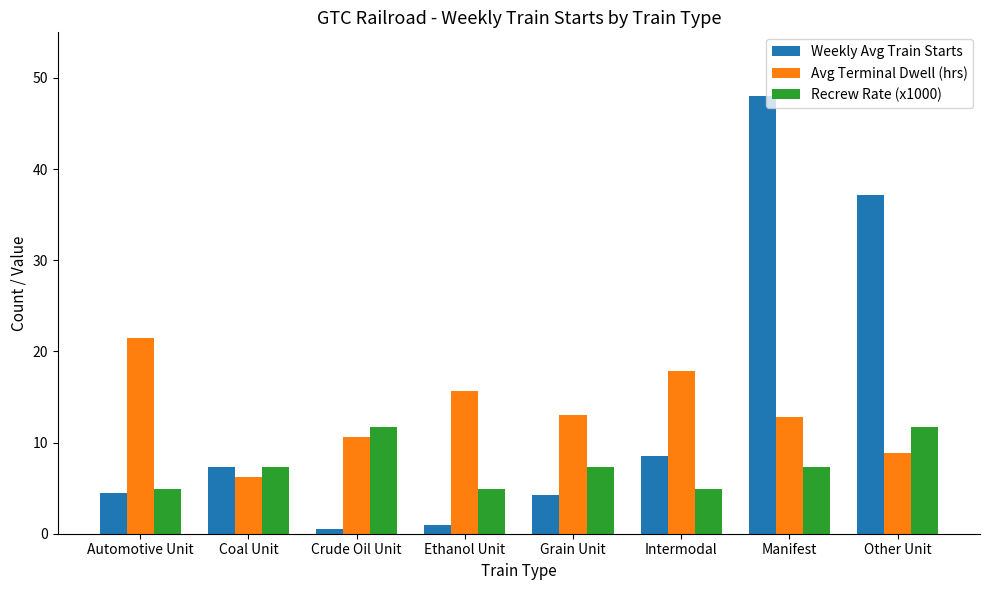

How many data points in Weekly Avg Train Starts are above 7?

4